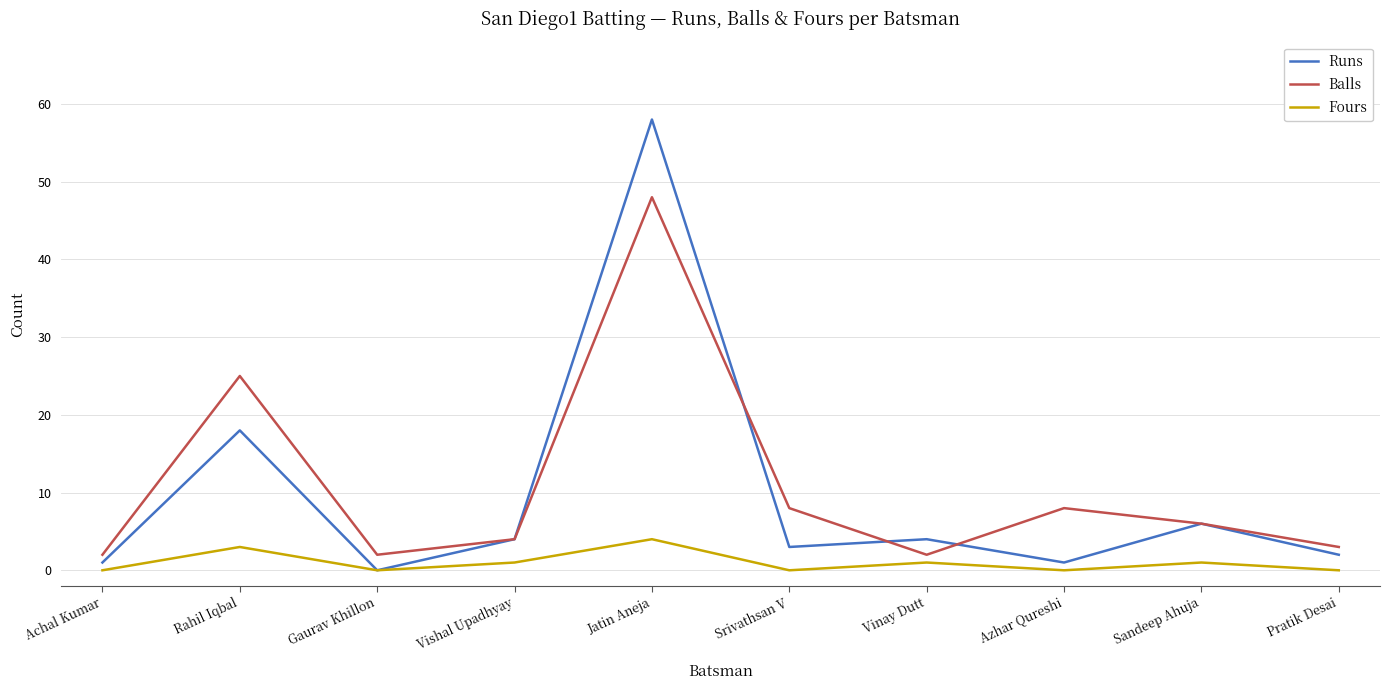

What is the average value of the Balls series?

11